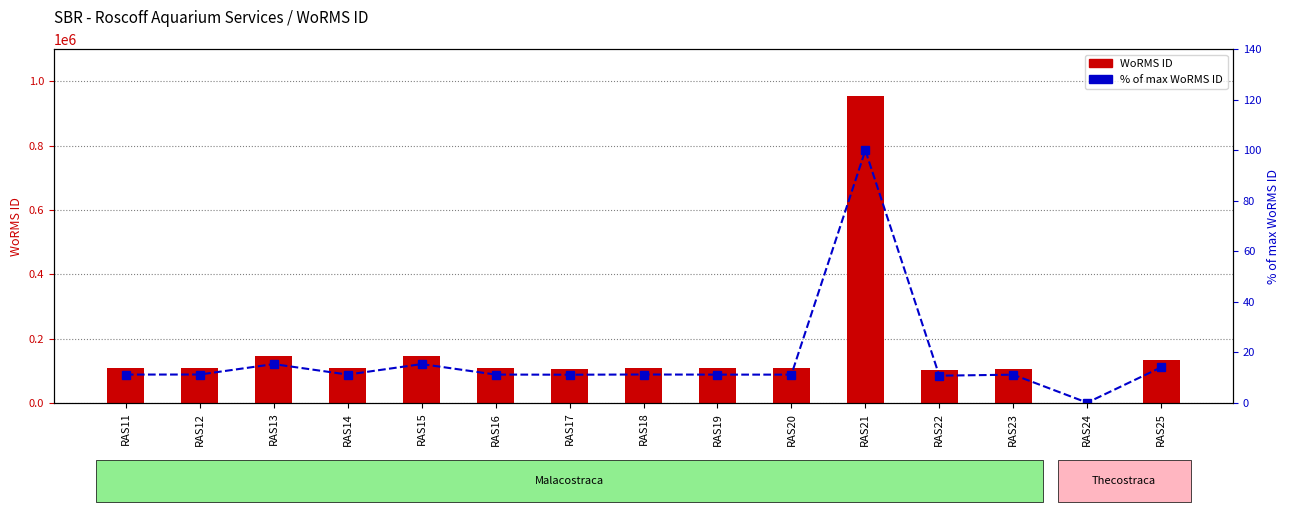

Rank the categories by WoRMS ID value from lowest to highest.

RAS24, RAS22, RAS17, RAS23, RAS19, RAS20, RAS14, RAS11, RAS16, RAS12, RAS18, RAS25, RAS13, RAS15, RAS21